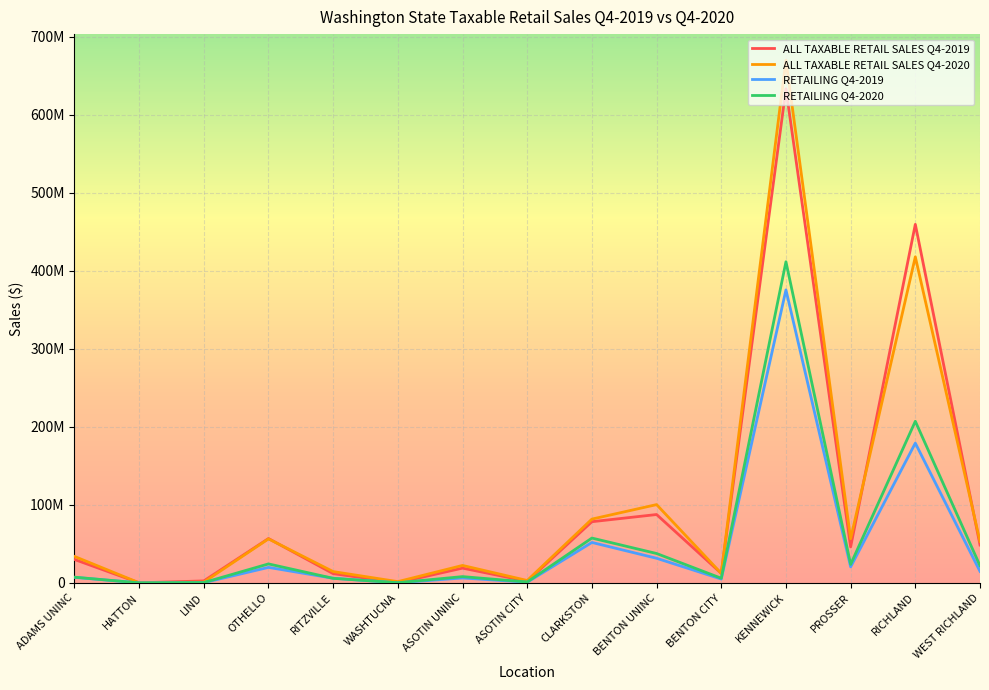

At which category does RETAILING Q4-2019 reach its first local valley?

HATTON